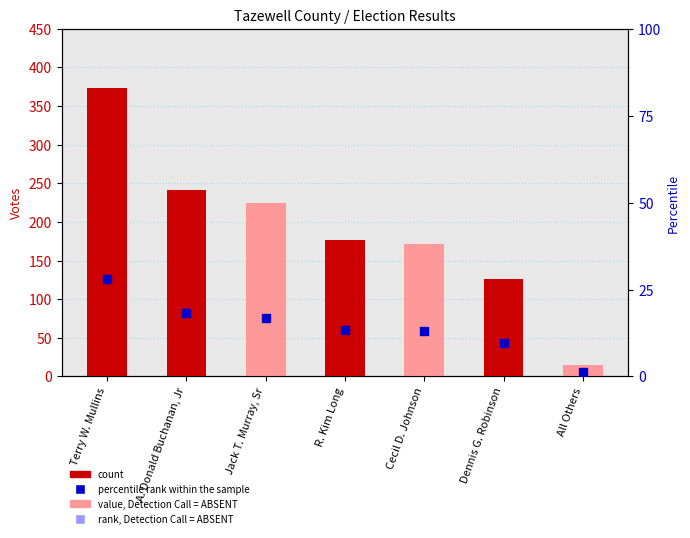

Which series has the widest spread of Y values?

count